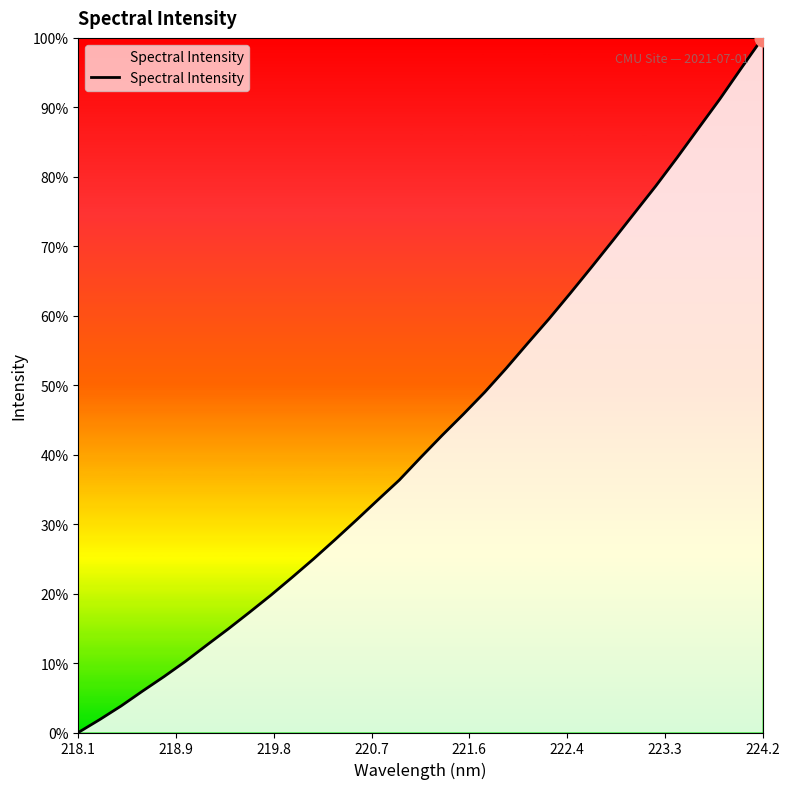

What is the difference between the maximum and minimum values?

100.0